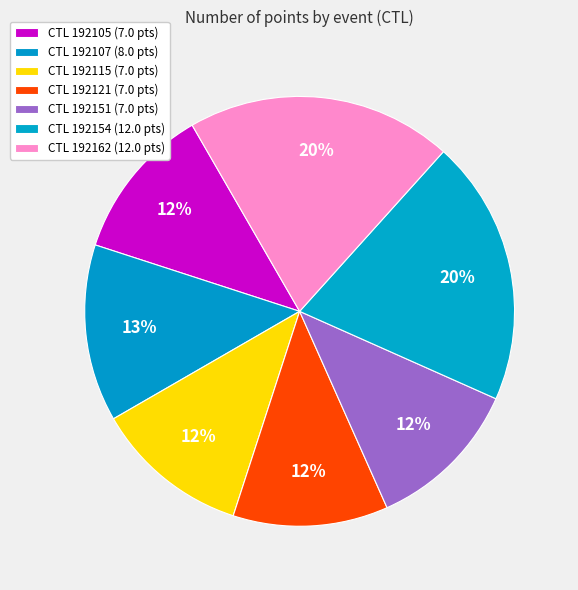

Rank the categories by value from highest to lowest.

192154, 192162, 192107, 192105, 192115, 192121, 192151